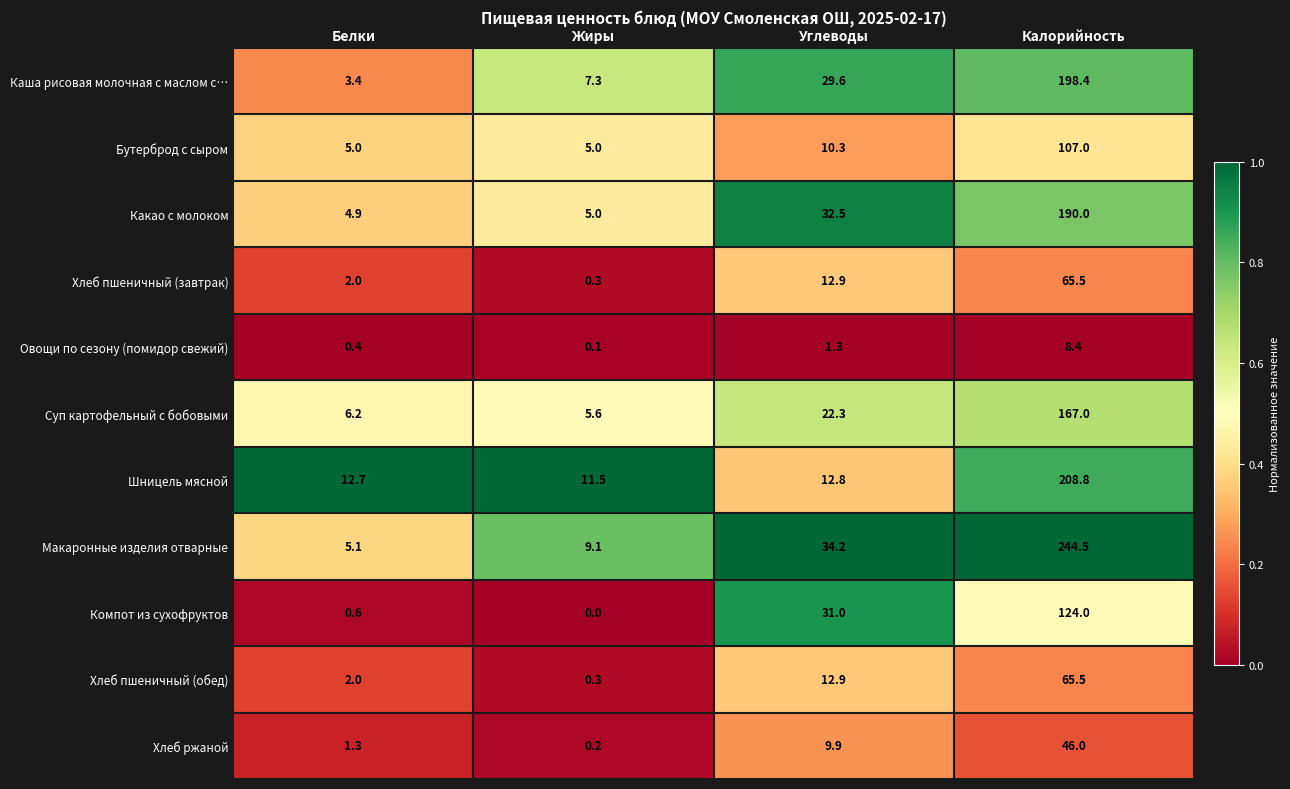

What is the difference between the highest and lowest values at Углеводы?

32.9